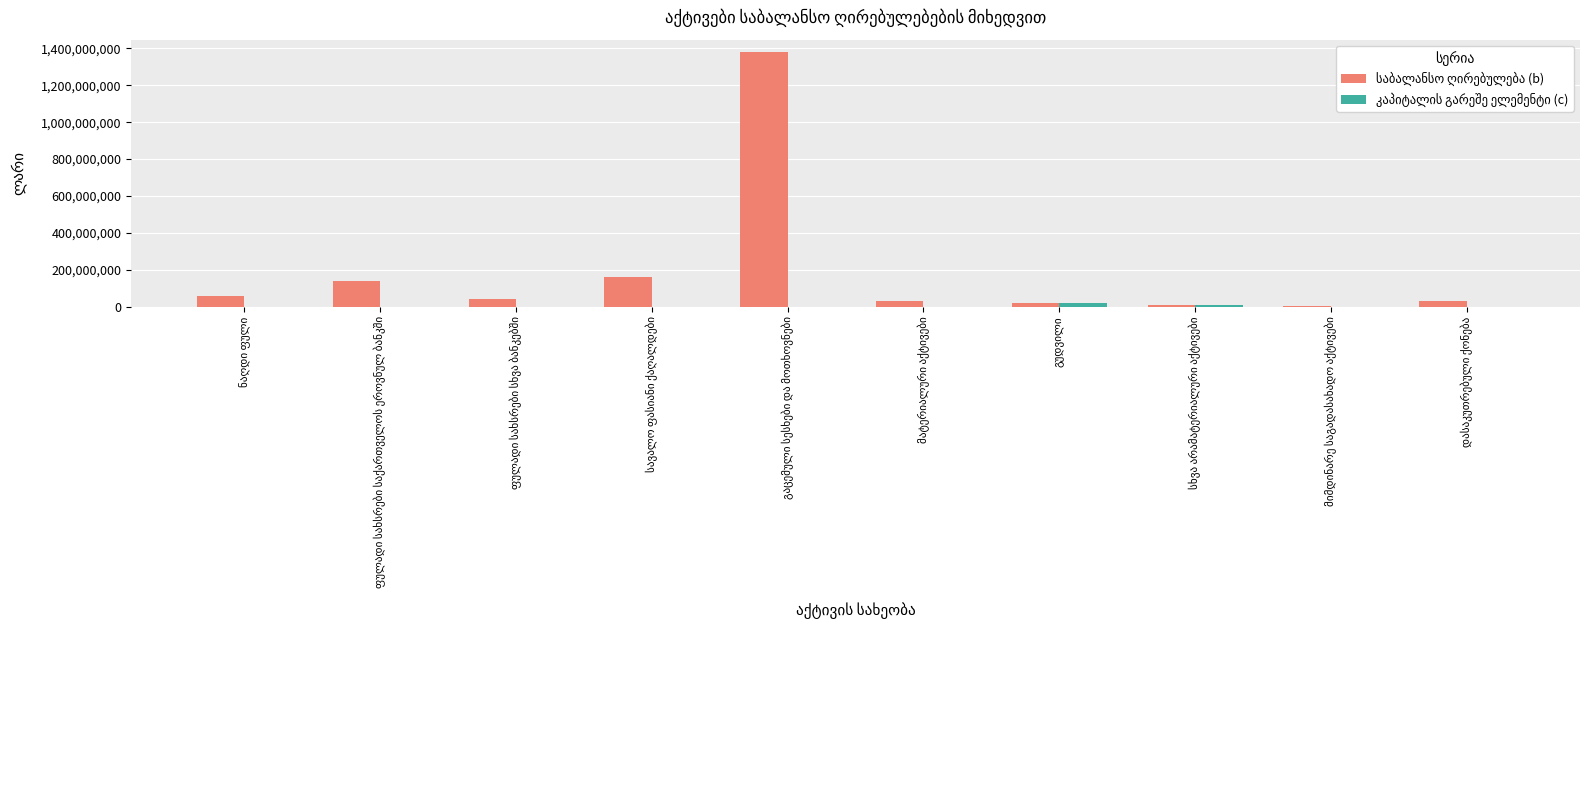

What is the greatest value displayed?

1378746508.8